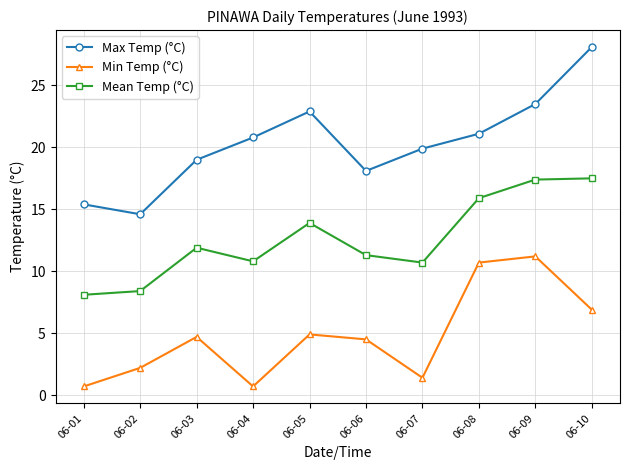

Which series has the largest range (max minus min)?

Max Temp (°C)